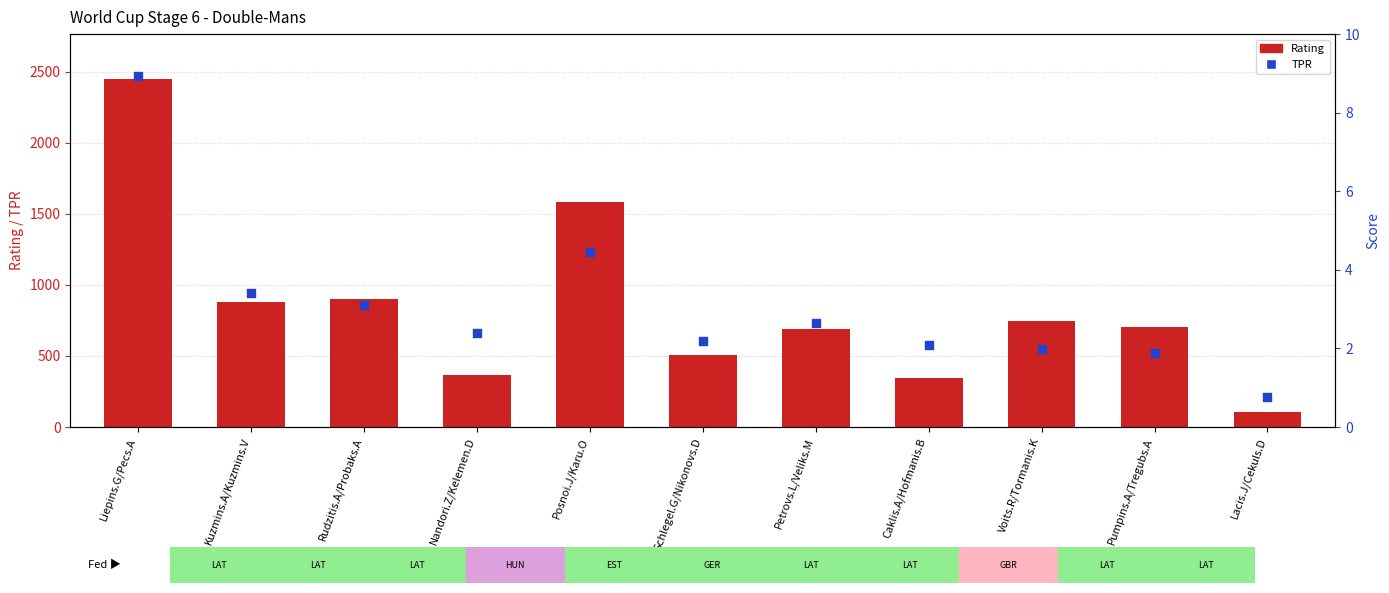

Which series has the largest Y range (max minus min)?

Rating